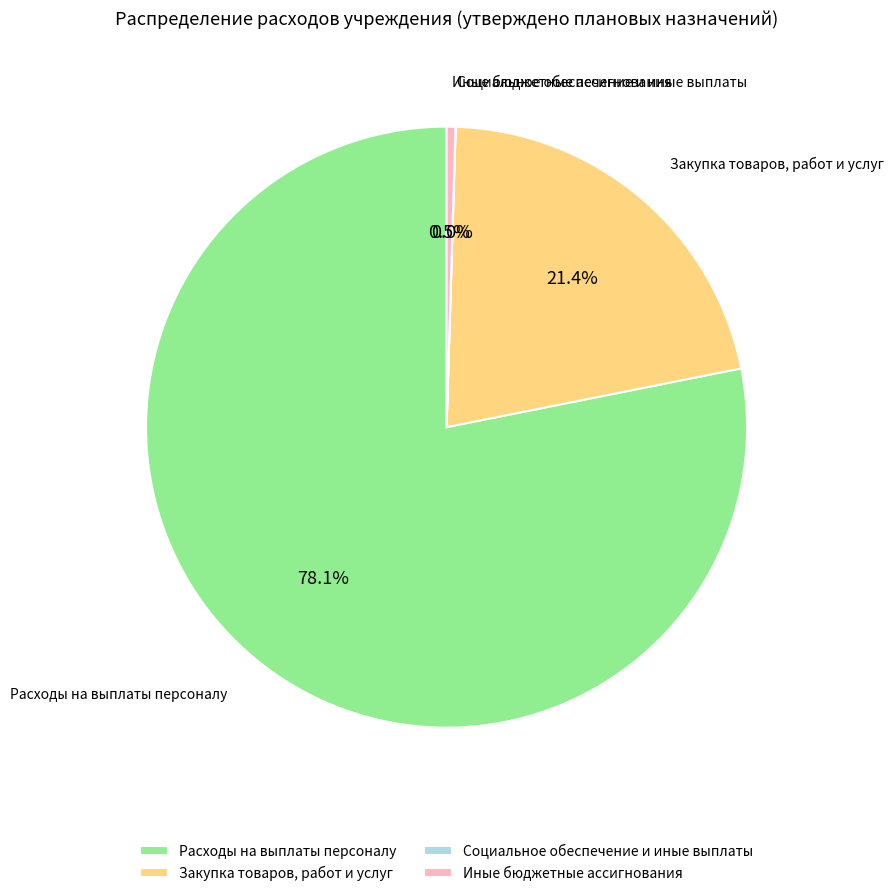

What is the largest slice in the pie chart?

Расходы на выплаты персоналу